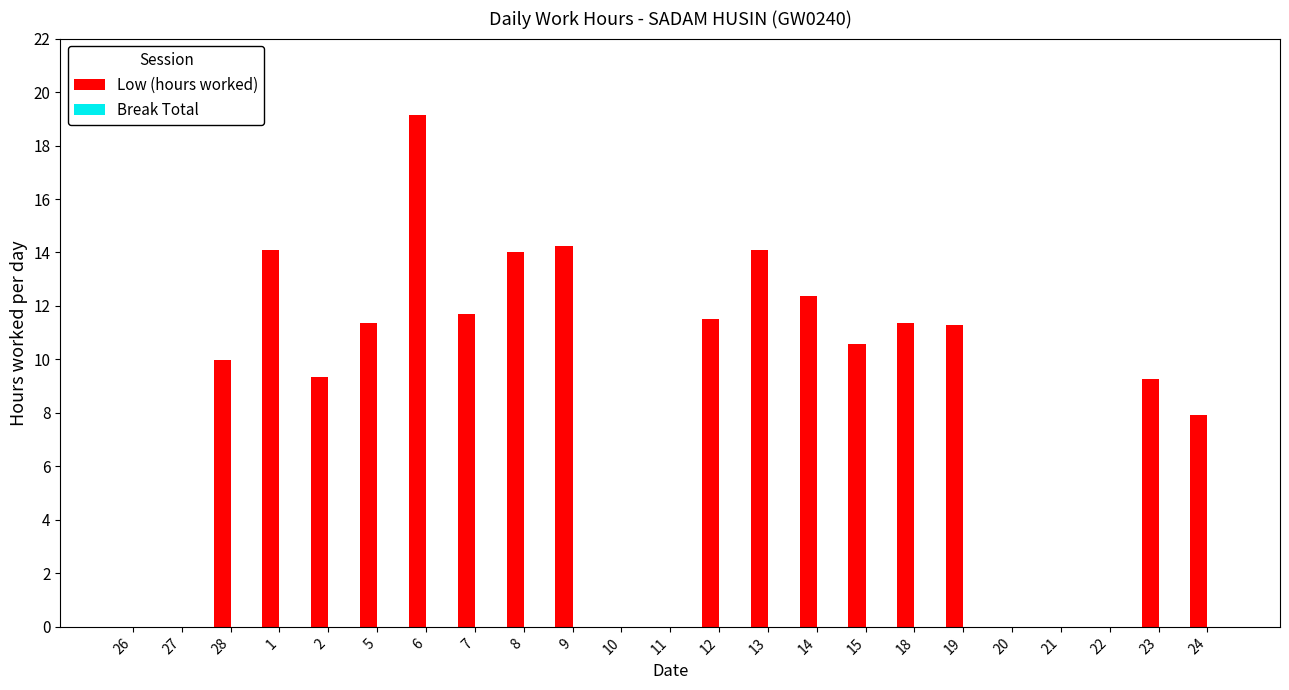

Which label corresponds to the largest value in the chart?

6